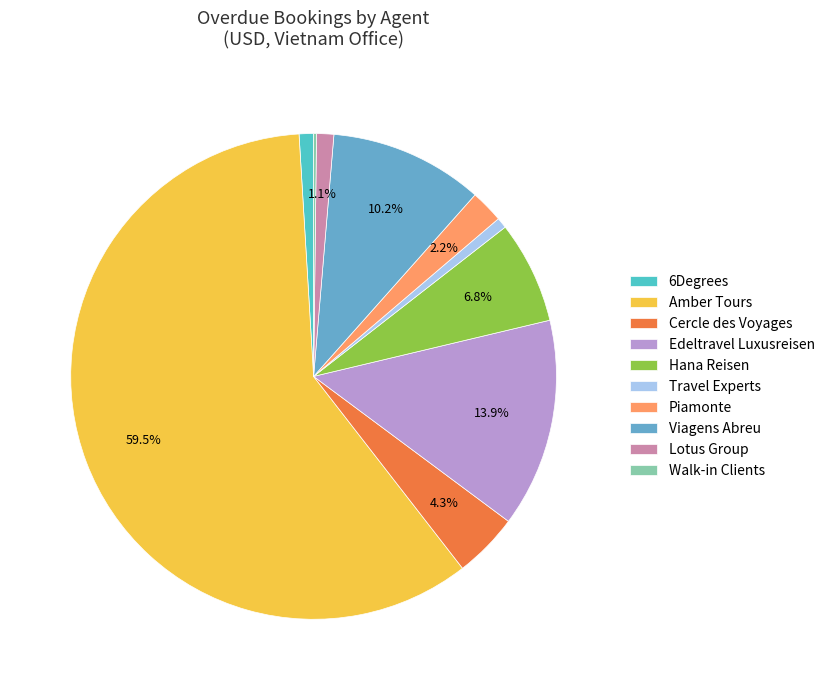

Which slice is the largest?

Amber Tours